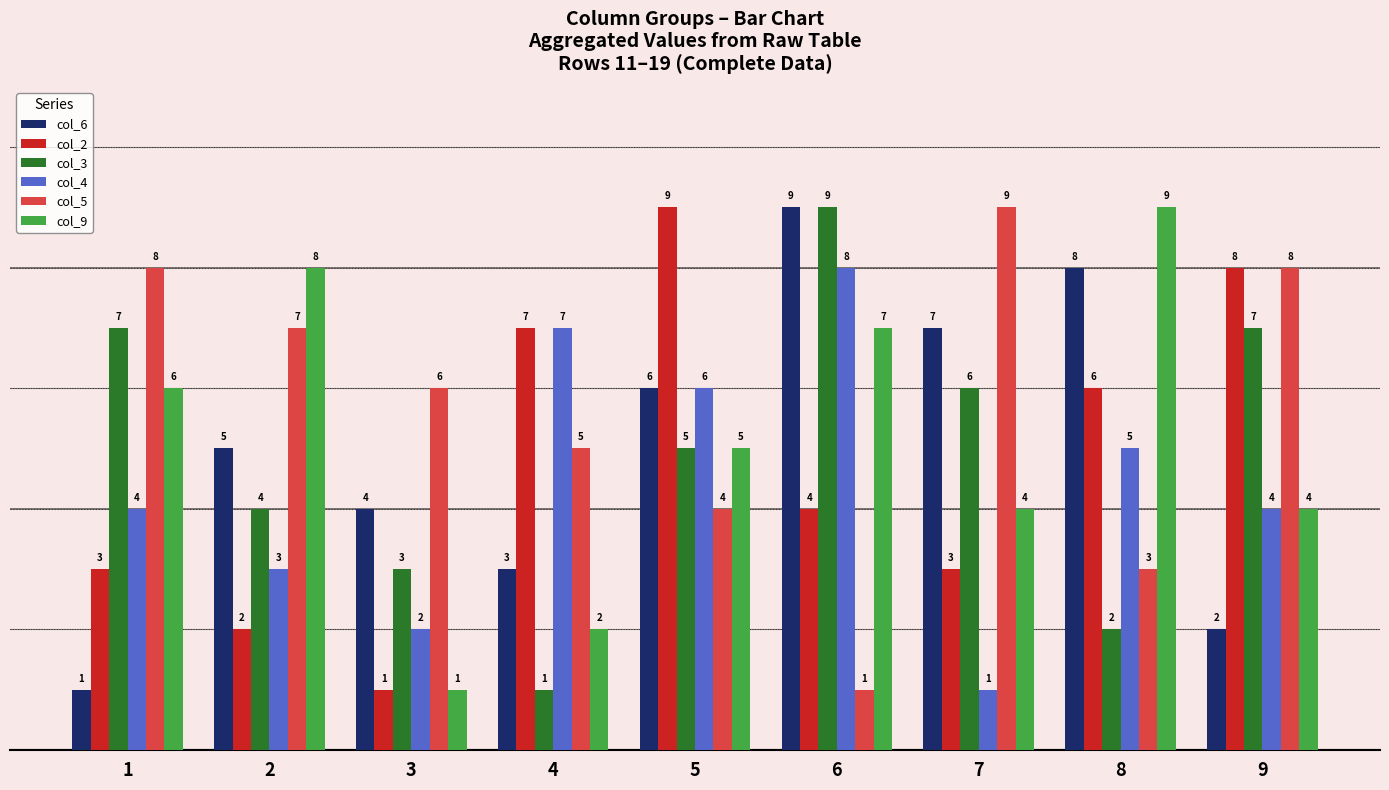

Reading left to right, transcribe all the data shown in this chart.

col_6: 1=1	2=5	3=4	4=3	5=6	6=9	7=7	8=8	9=2
col_2: 1=3	2=2	3=1	4=7	5=9	6=4	7=3	8=6	9=8
col_3: 1=7	2=4	3=3	4=1	5=5	6=9	7=6	8=2	9=7
col_4: 1=4	2=3	3=2	4=7	5=6	6=8	7=1	8=5	9=4
col_5: 1=8	2=7	3=6	4=5	5=4	6=1	7=9	8=3	9=8
col_9: 1=6	2=8	3=1	4=2	5=5	6=7	7=4	8=9	9=4